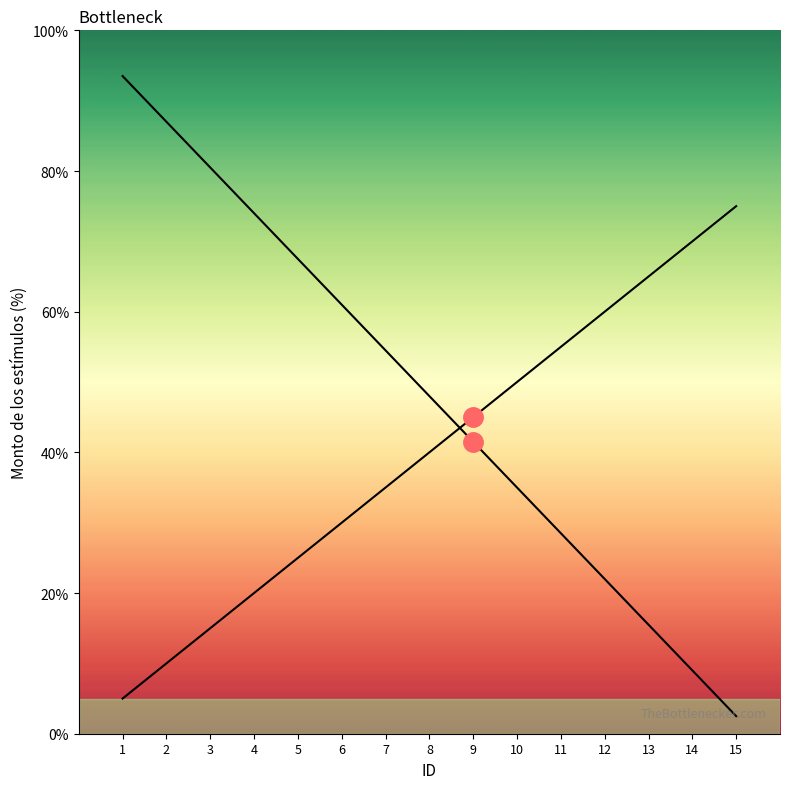

Which series has the largest total across all categories?

Monto bruto de los estímulos